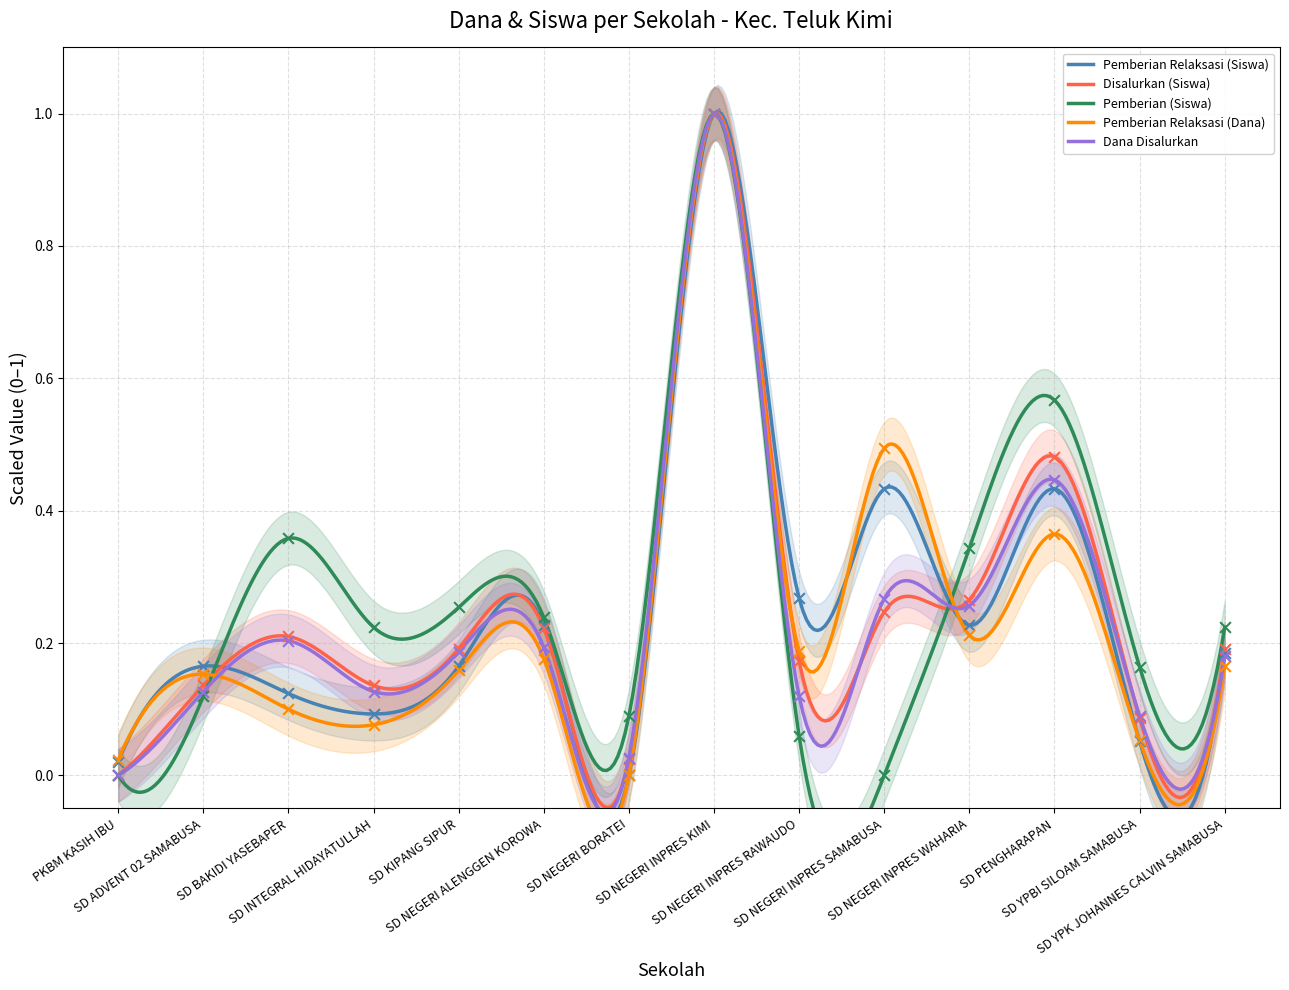

Which series contains the lowest Y value?

Pemberian Relaksasi (Siswa)